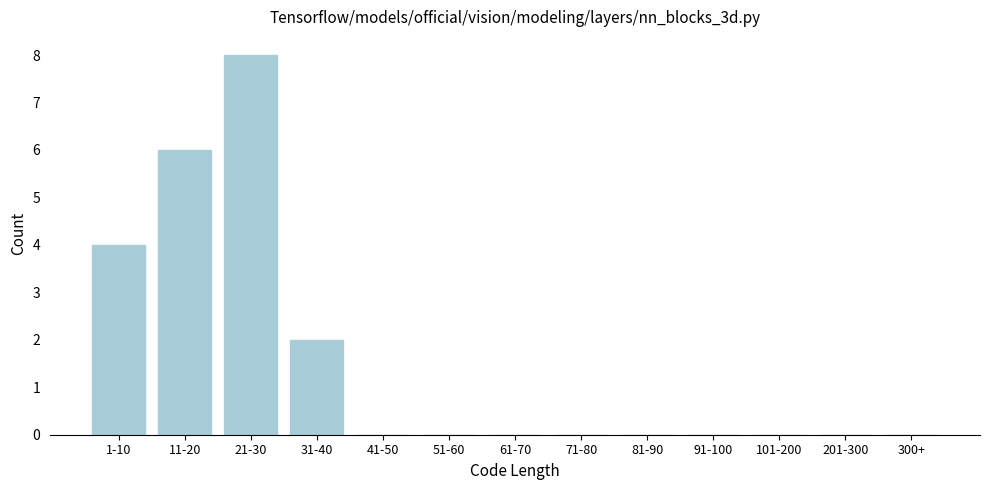

Reading left to right, extract all data points from this chart.

1-10=4	11-20=6	21-30=8	31-40=2	41-50=0	51-60=0	61-70=0	71-80=0	81-90=0	91-100=0	101-200=0	201-300=0	300+=0